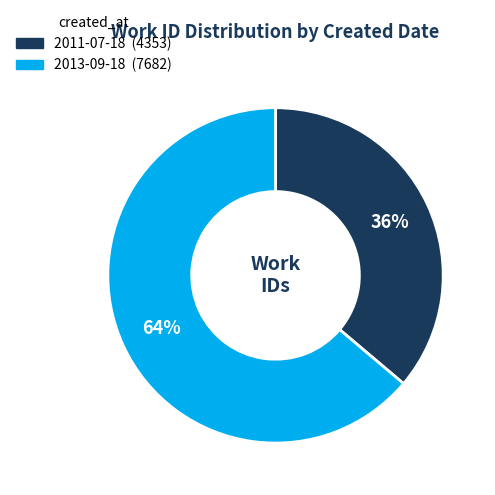

Between 2011-07-18 and 2013-09-18, which is larger?

2013-09-18